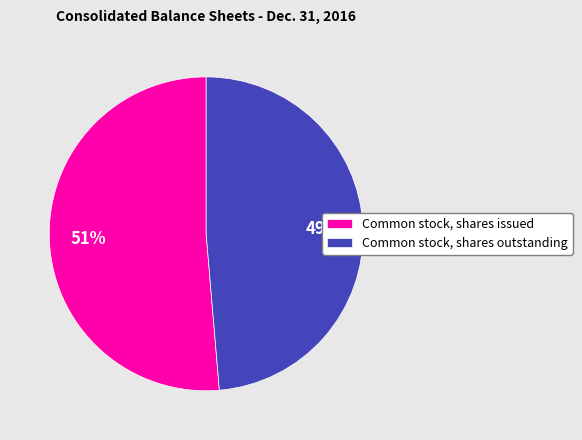

How many segments does this pie chart have?

2